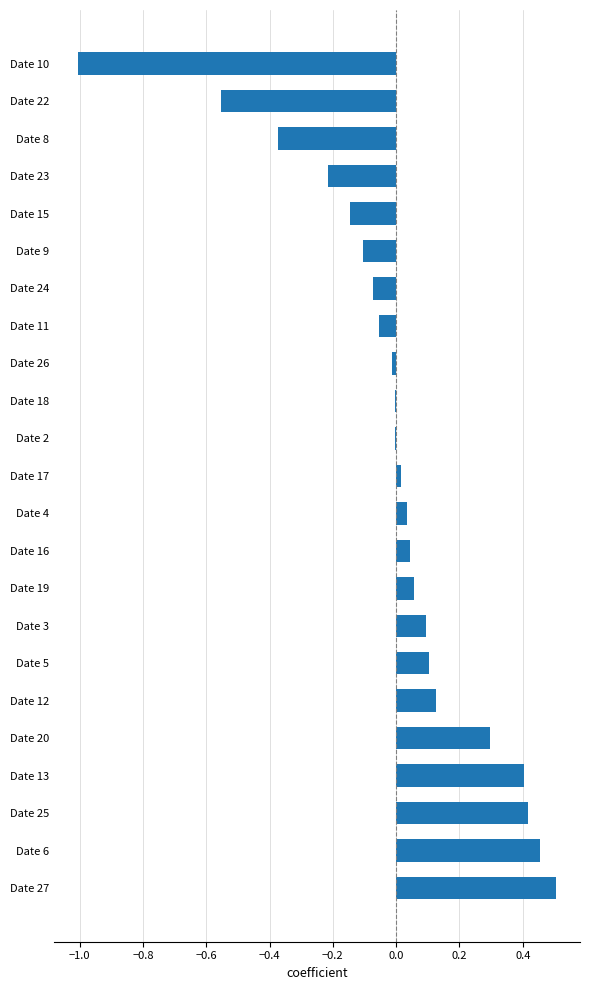

Which has a higher value, Date 4 or Date 5?

Date 5